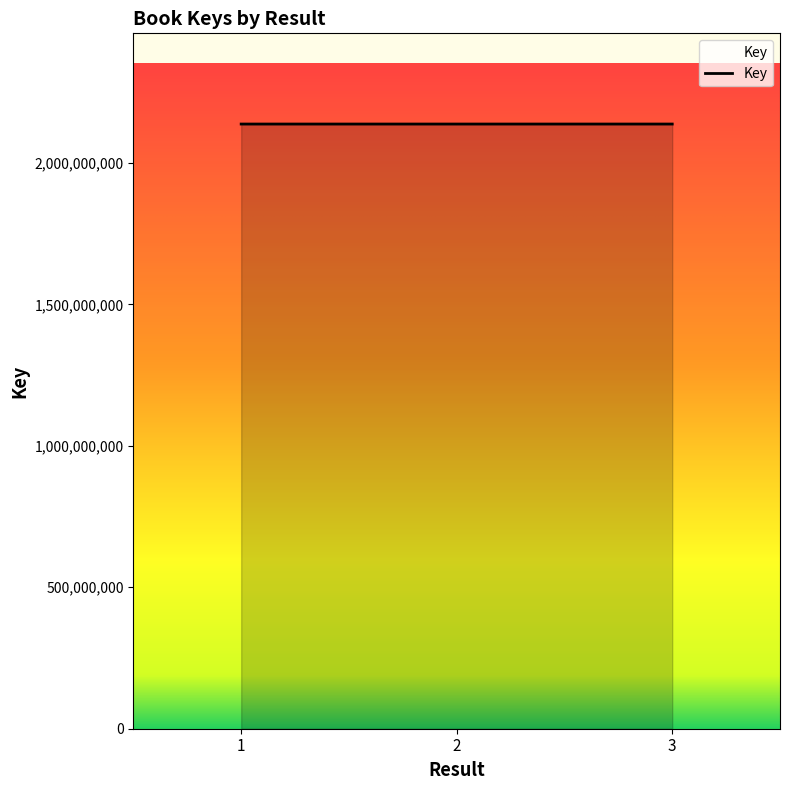

How many lines are shown in the chart?

1